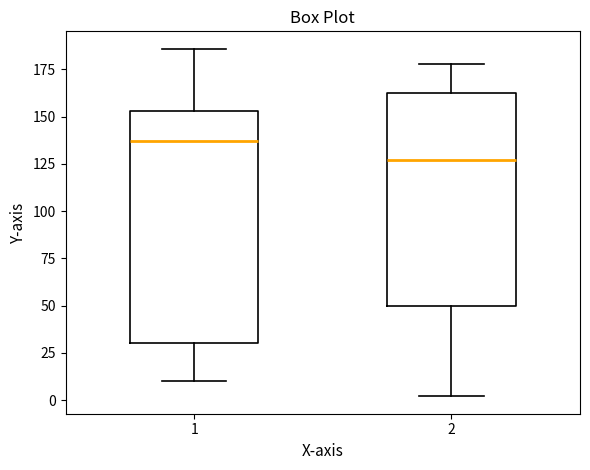

Which box's median line is the lowest?

2